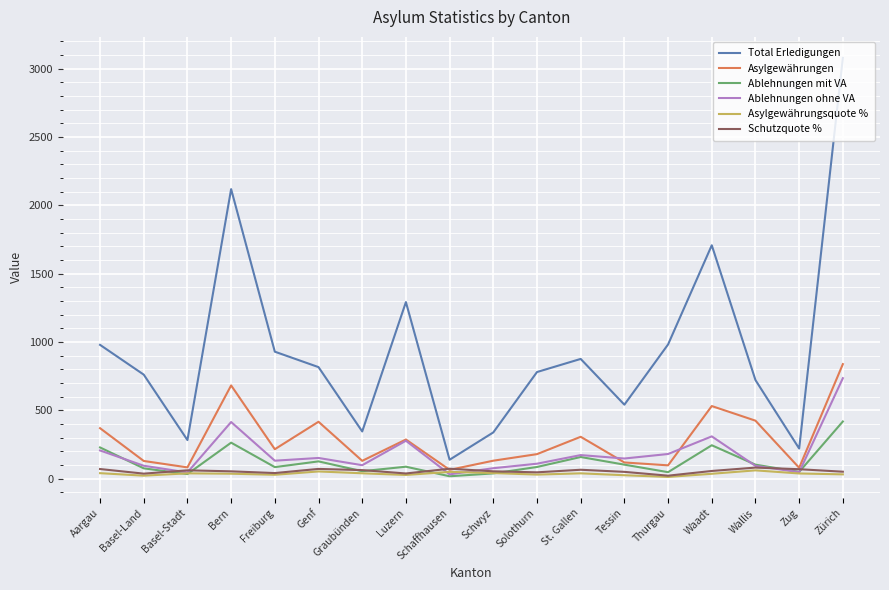

Which series has the largest total across all categories?

Total Erledigungen